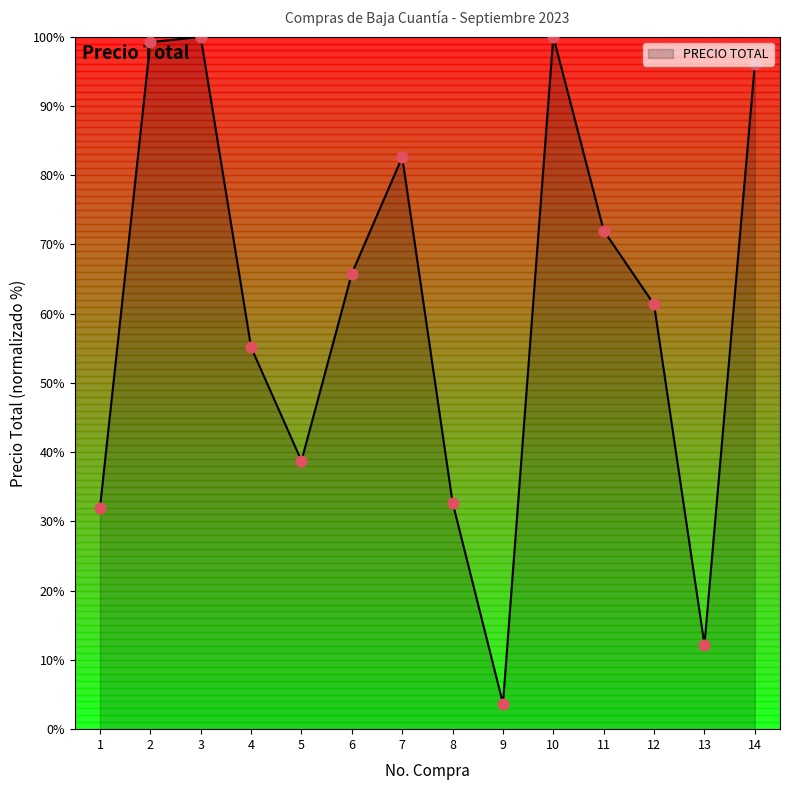

What is the minimum value shown in the chart?

3.7